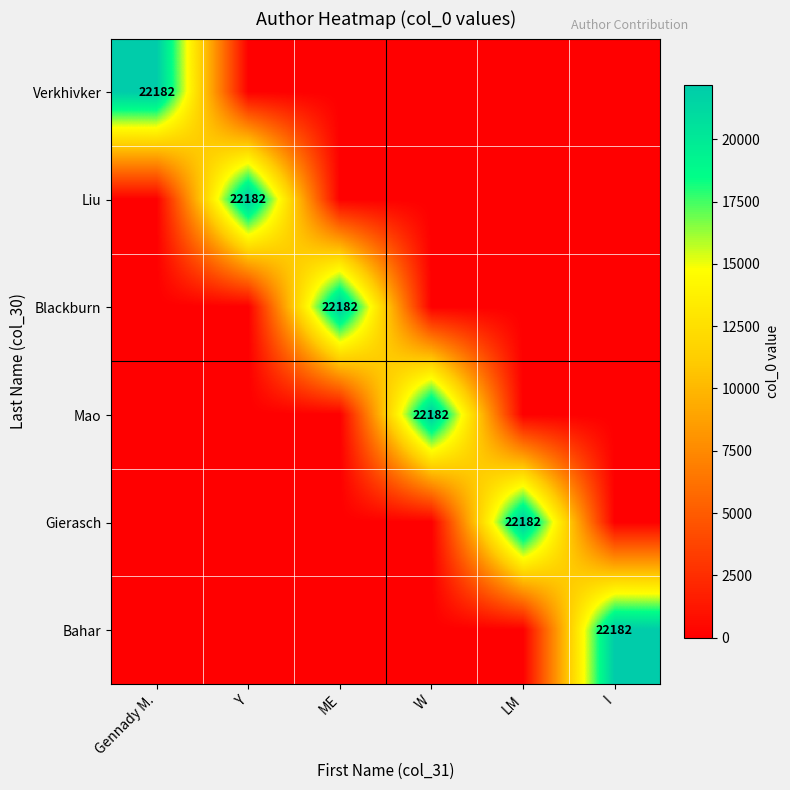

The Verkhivker series shows 0 at Y. True or false?

True